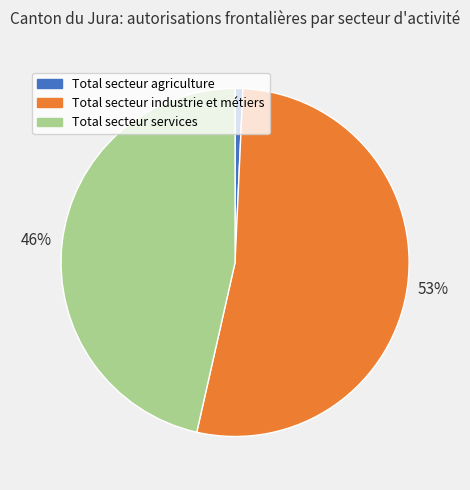

Does Total secteur industrie et métiers represent more than half of the total?

Yes